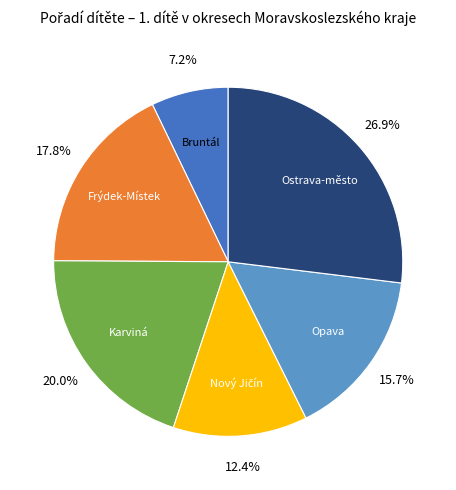

Is there any slice that represents more than half of the pie?

No